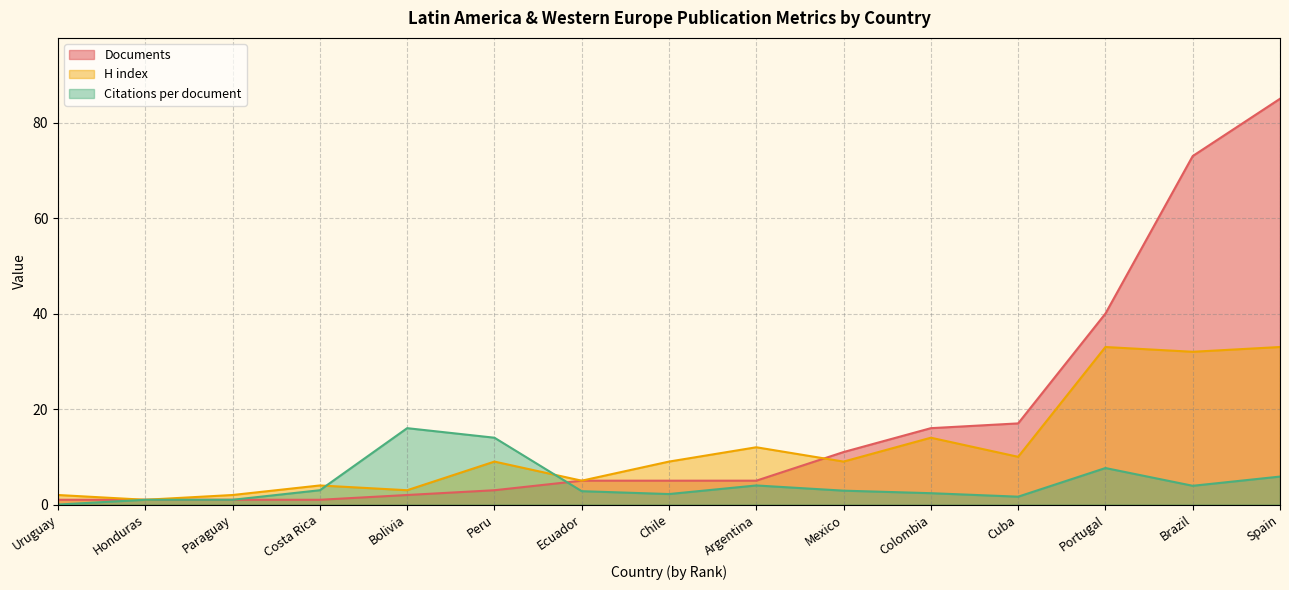

True or false: Citations per document has more than 1 interior local peaks.

True